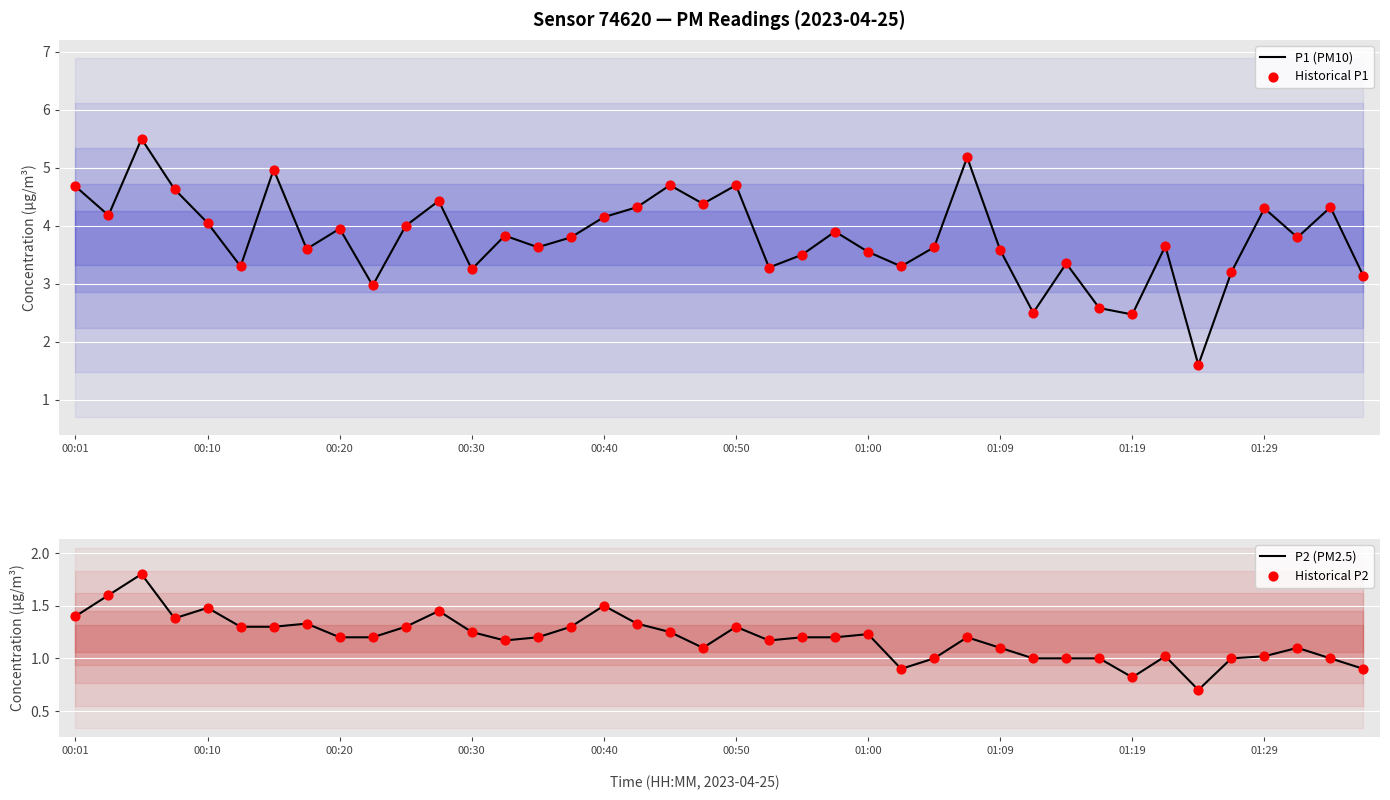

Which series contains the highest Y value?

P1 (PM10)